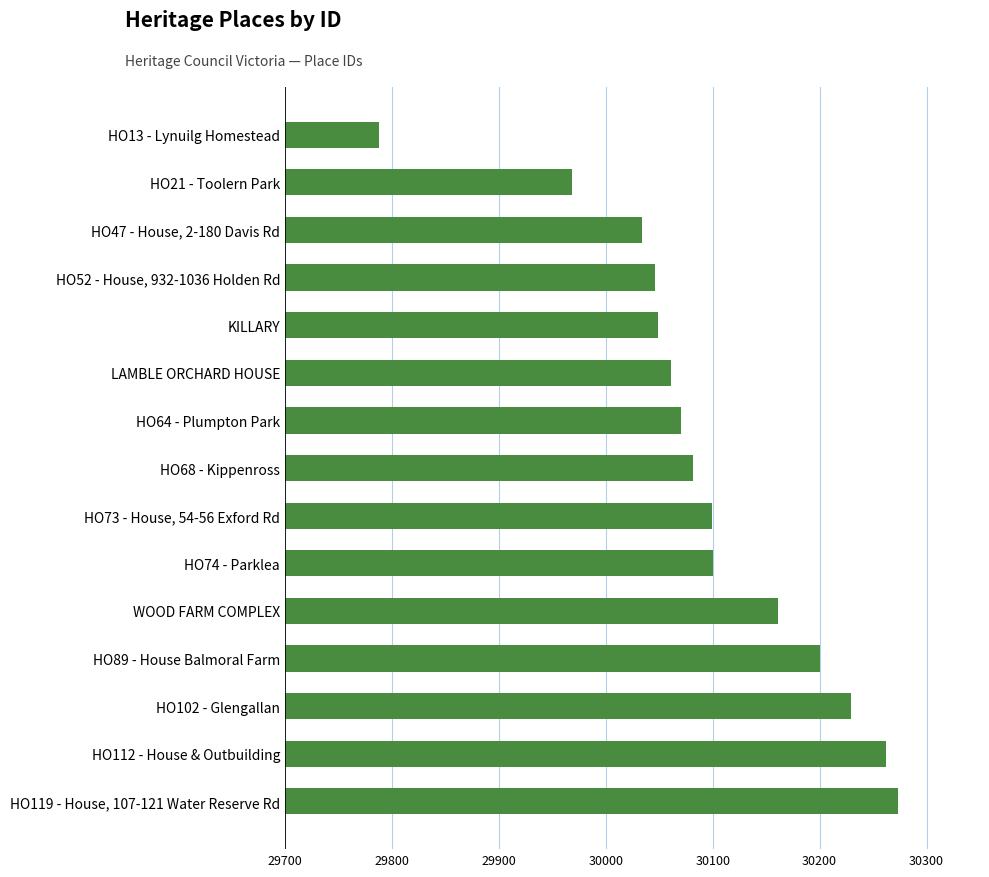

What is the label of the 13th bar from the top?

HO102 - Glengallan